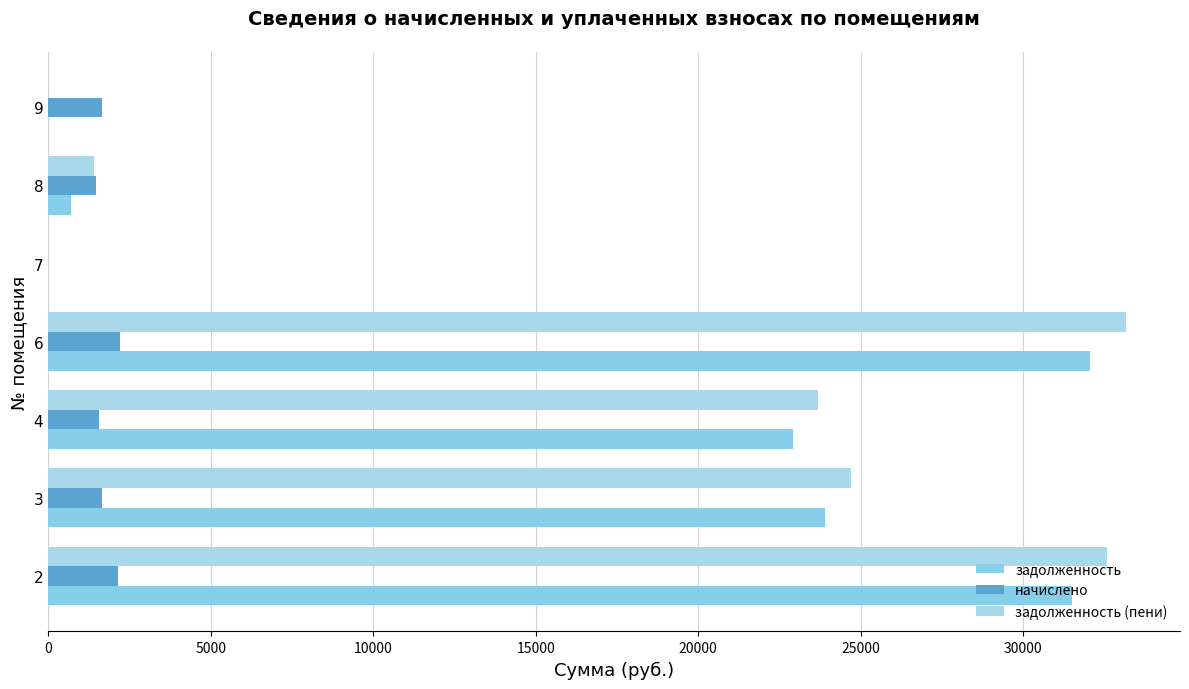

How many values in the задолженность (пени) series exceed 23693?

4